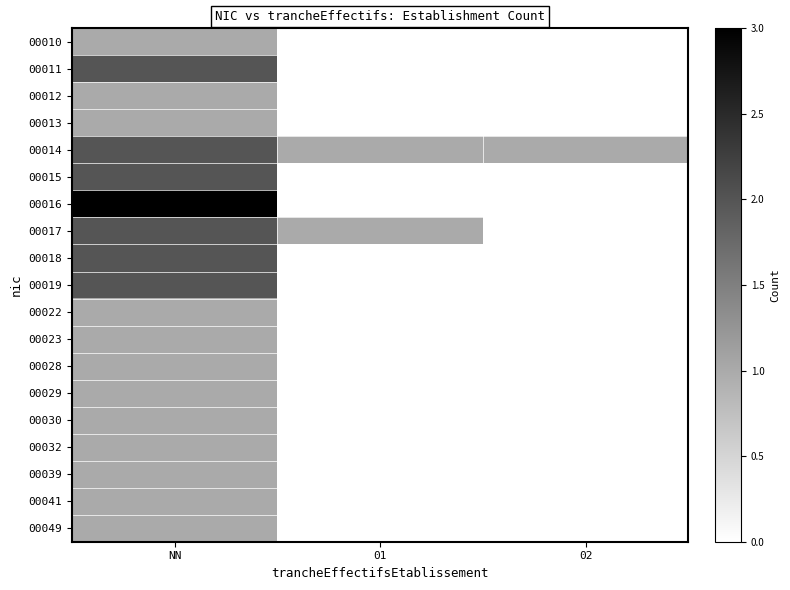

Rank the series by their maximum value, from highest to lowest.

00016, 00011, 00014, 00015, 00017, 00018, 00019, 00010, 00012, 00013, 00022, 00023, 00028, 00029, 00030, 00032, 00039, 00041, 00049